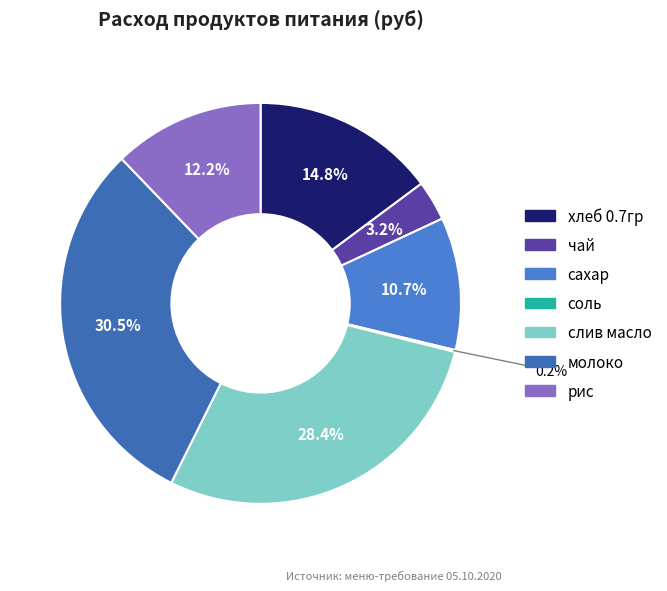

To the nearest percent, what percentage of the pie is сахар?

11%